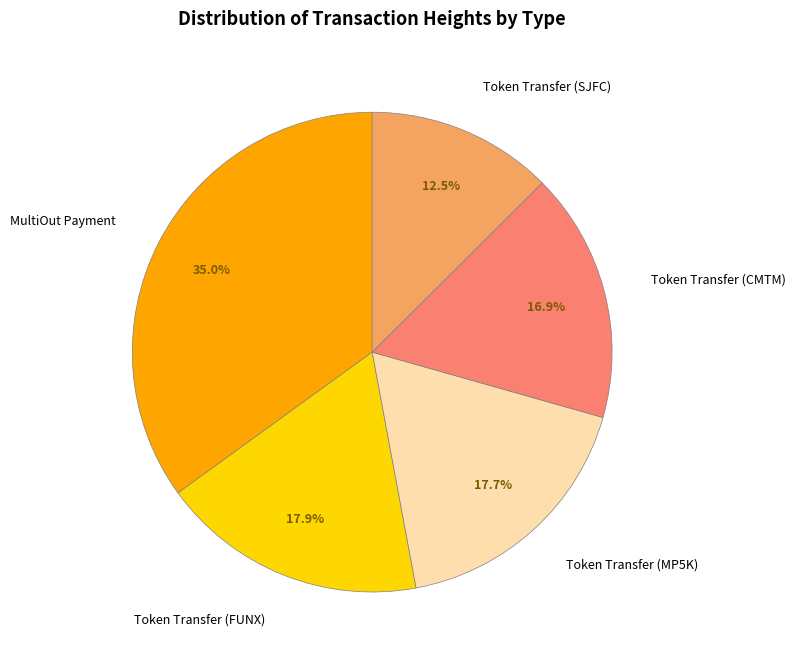

Is Token Transfer (MP5K) the majority of the pie?

No